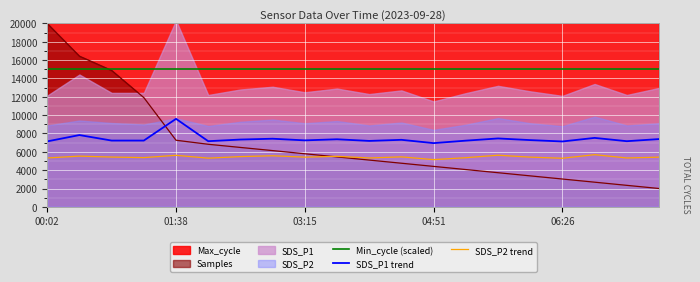

What is the lowest value of the SDS_P2 trend series?

5150.0